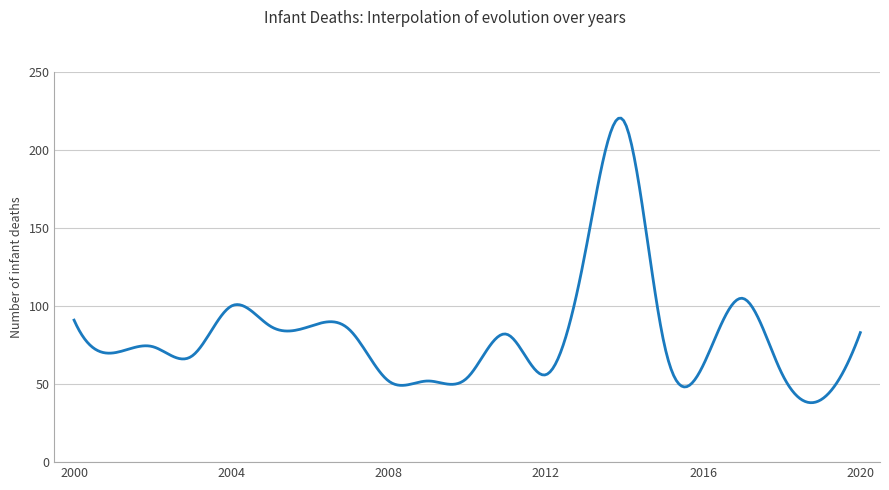

What is the difference between the maximum and minimum values?

182.3